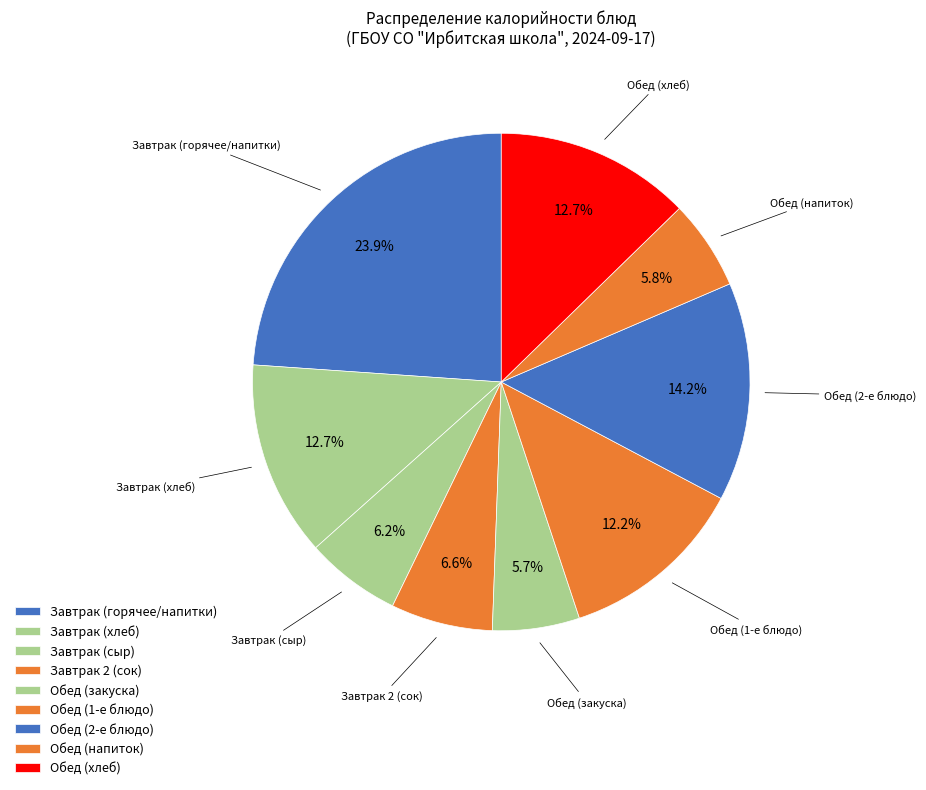

Count the number of slices in the pie.

9